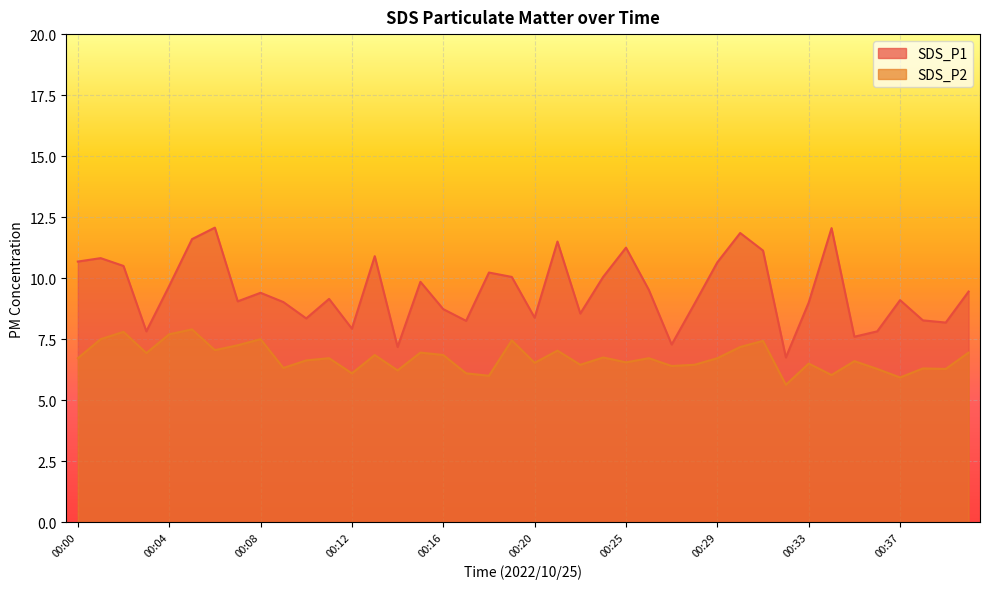

What is the value of the SDS_P2 point at the 40th from the left?

7.0